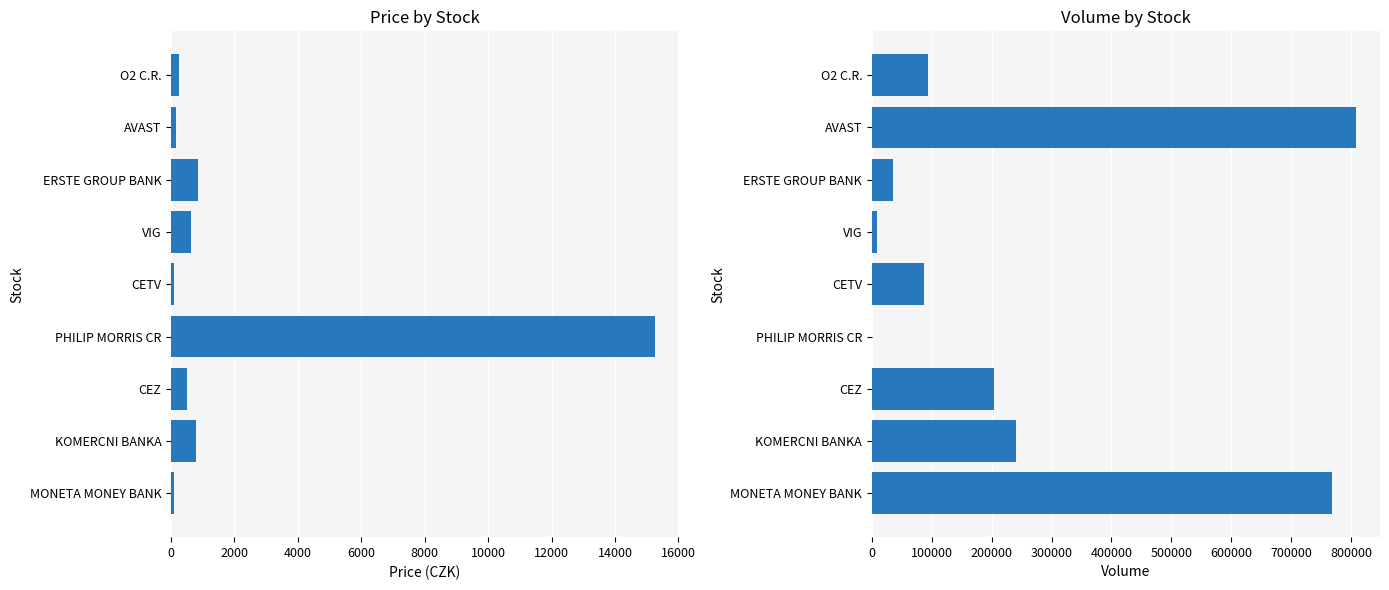

Reading right to left, list all the values displayed in this chart.

Price (CZK): 238.0	146.0	845.8	626.0	102.2	15260.0	510.0	786.0	83.9
Volume: 93824.0	808026.0	35828.0	7711.0	87205.0	708.0	203942.0	239802.0	768295.0